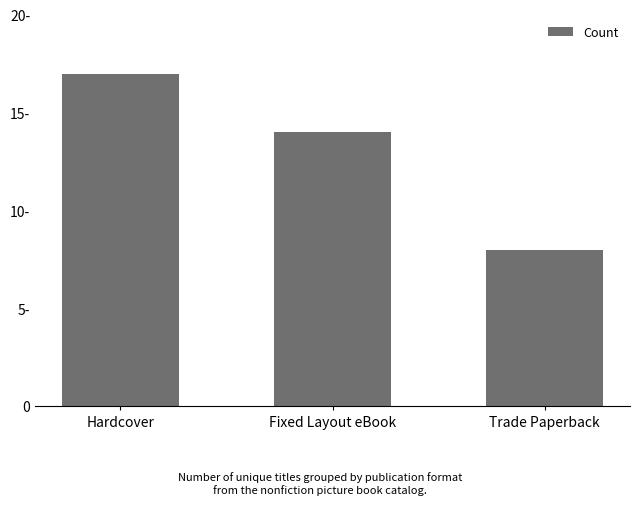

Does the chart contain any negative values?

No